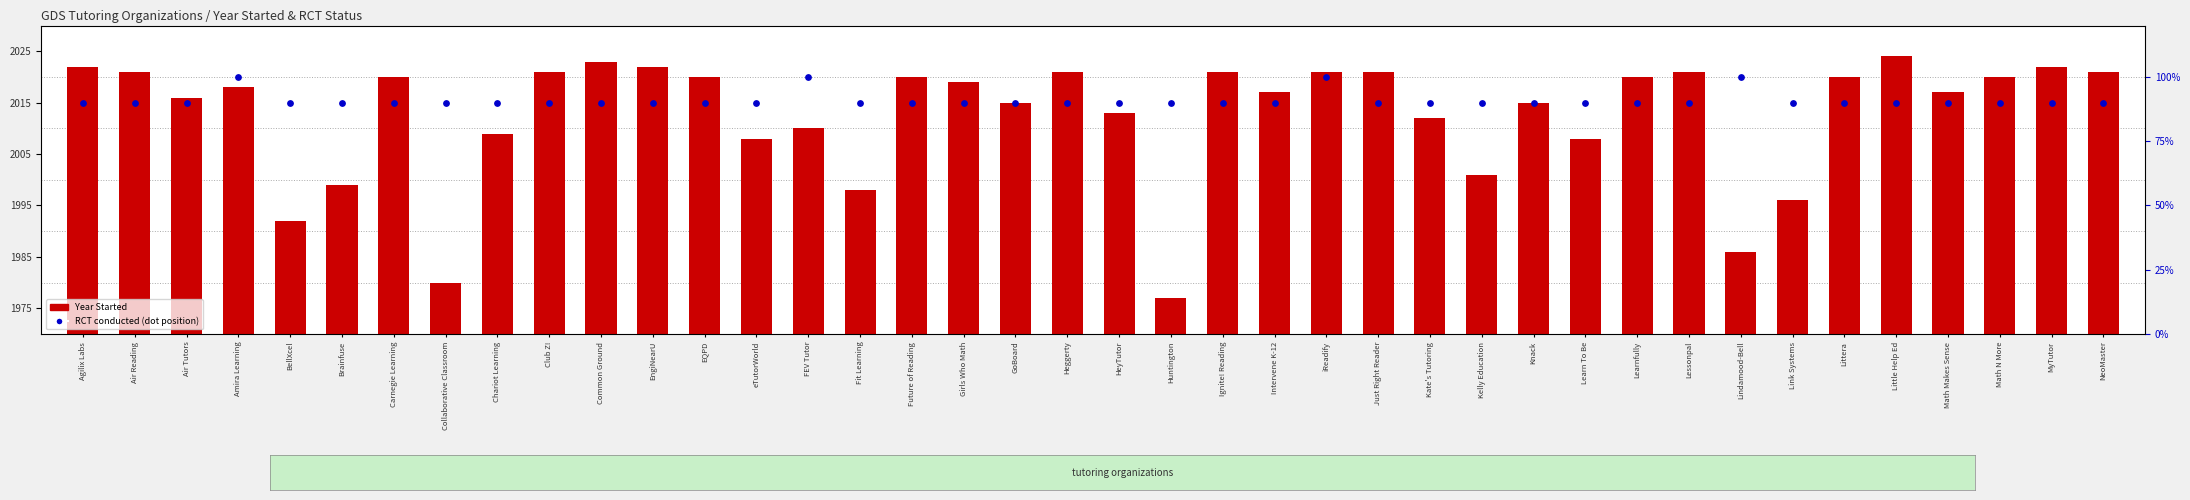

Which series has the widest spread of Y values?

Year Started